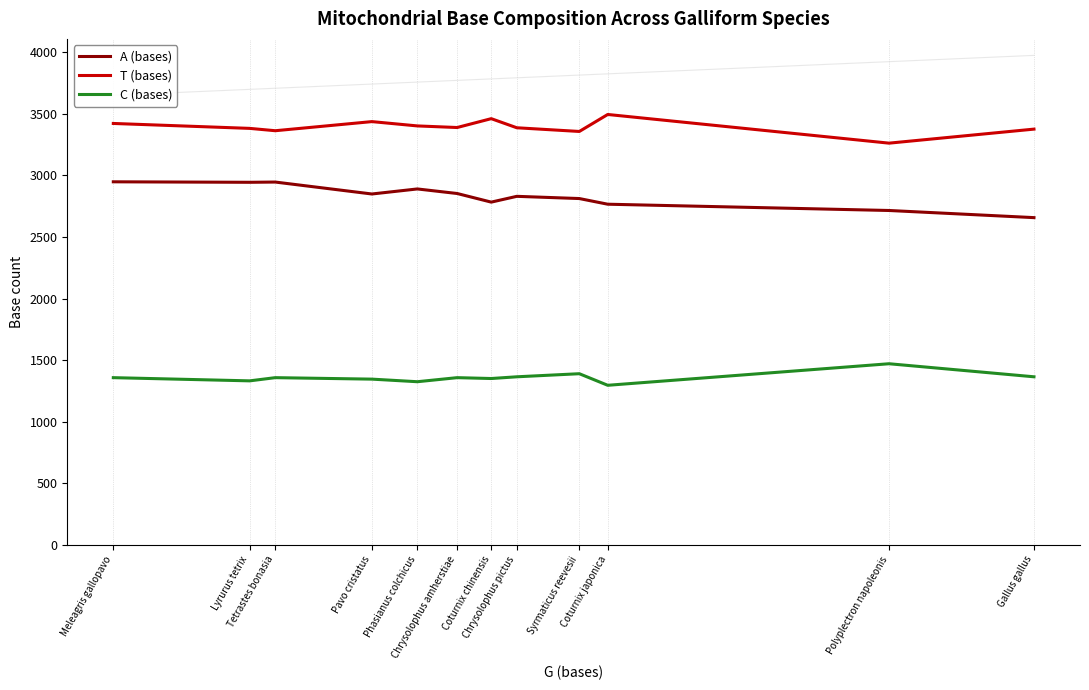

At which category does A (bases) reach its first local peak?

Tetrastes bonasia